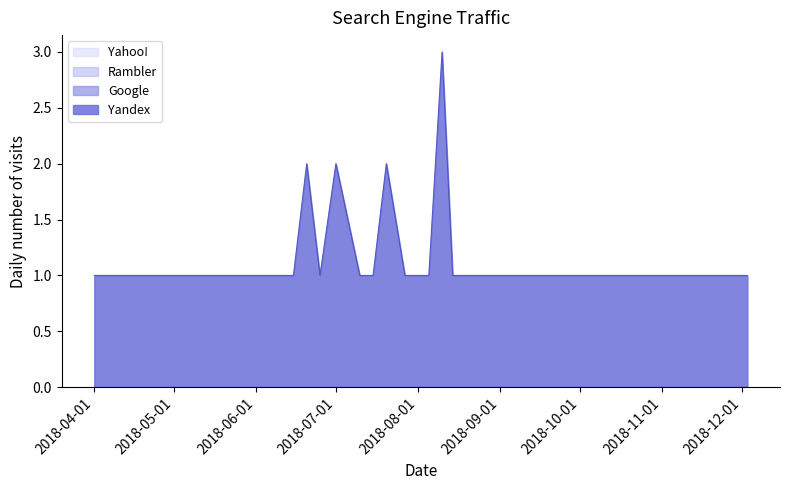

Which series has the widest spread of values?

Yandex